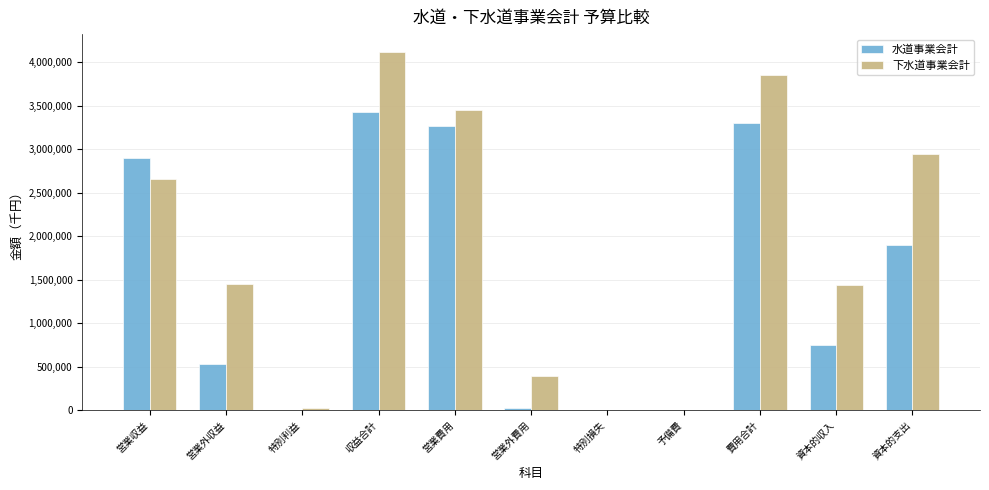

What is the maximum value for 下水道事業会計?

4114367